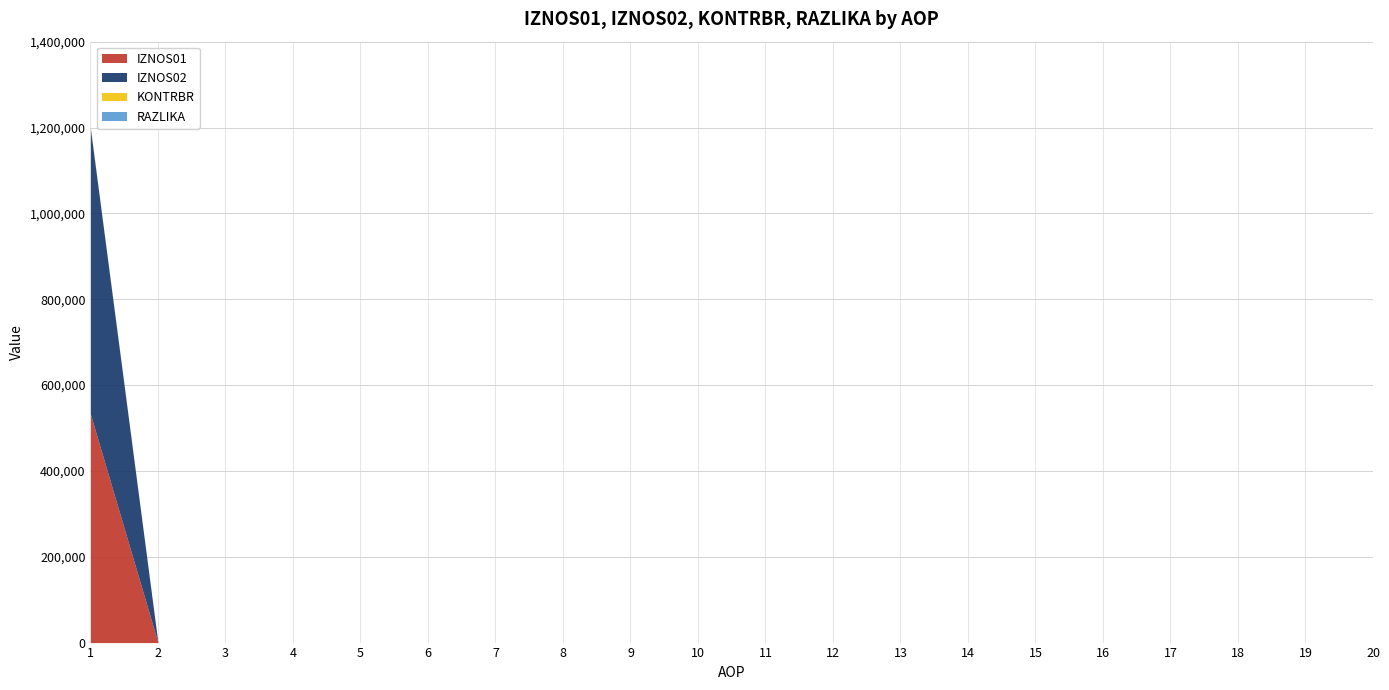

List the series in order of their peak value, highest first.

IZNOS02, IZNOS01, KONTRBR, RAZLIKA